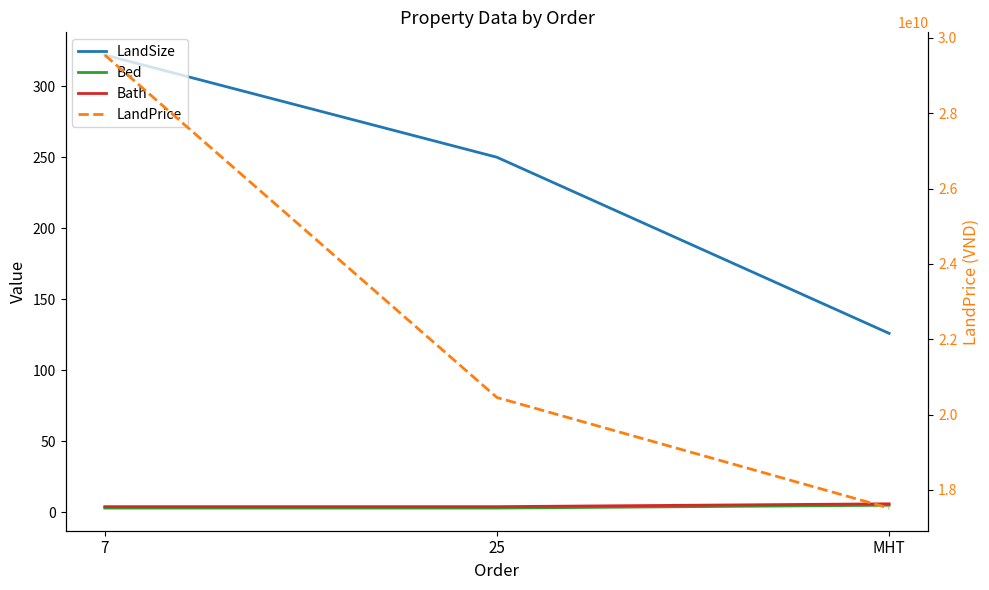

Is it true that LandSize equals 77 at 7?

False